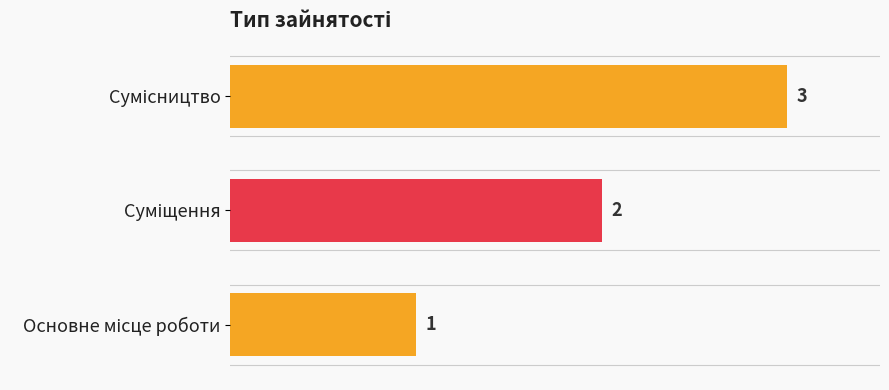

What is the approximate value at Основне місце роботи?

1